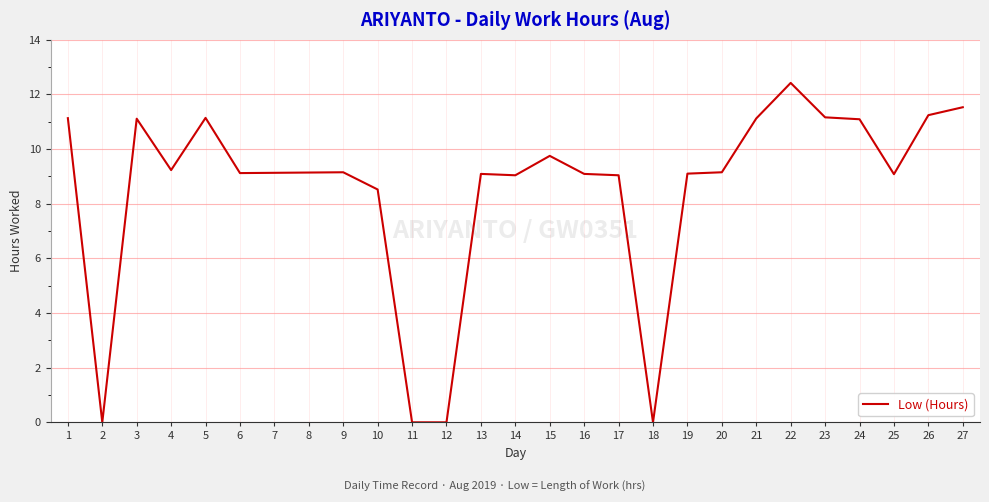

How many lines are shown in the chart?

1